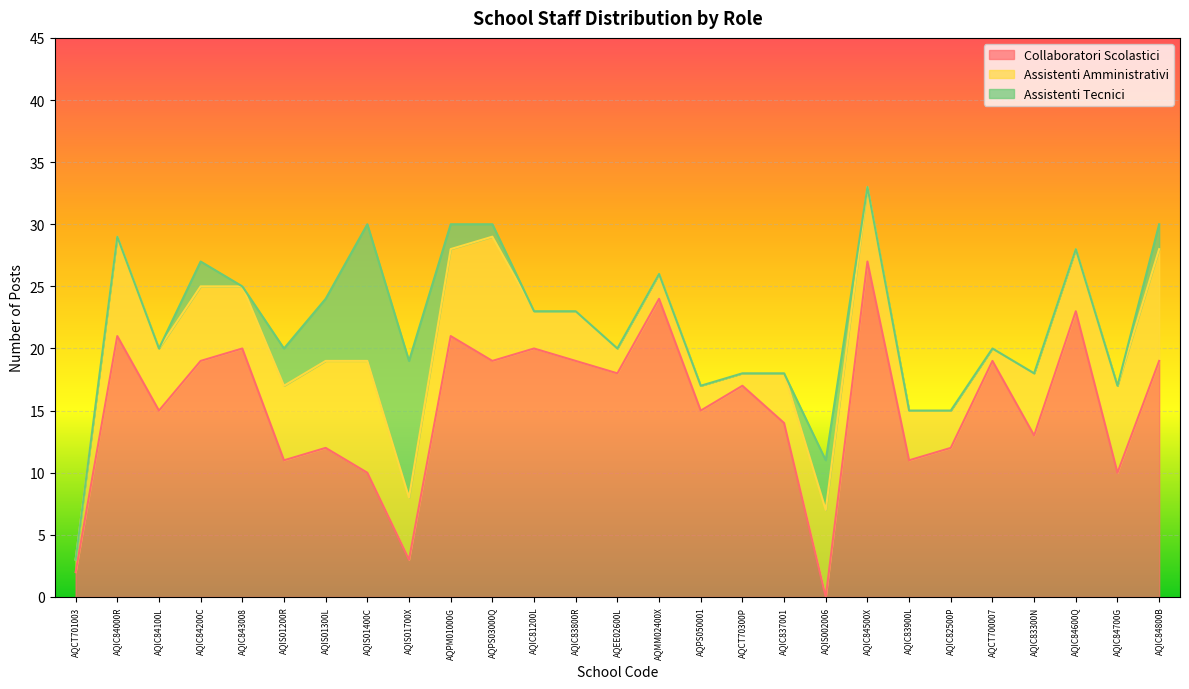

How many data points in Collaboratori Scolastici are above 17?

13